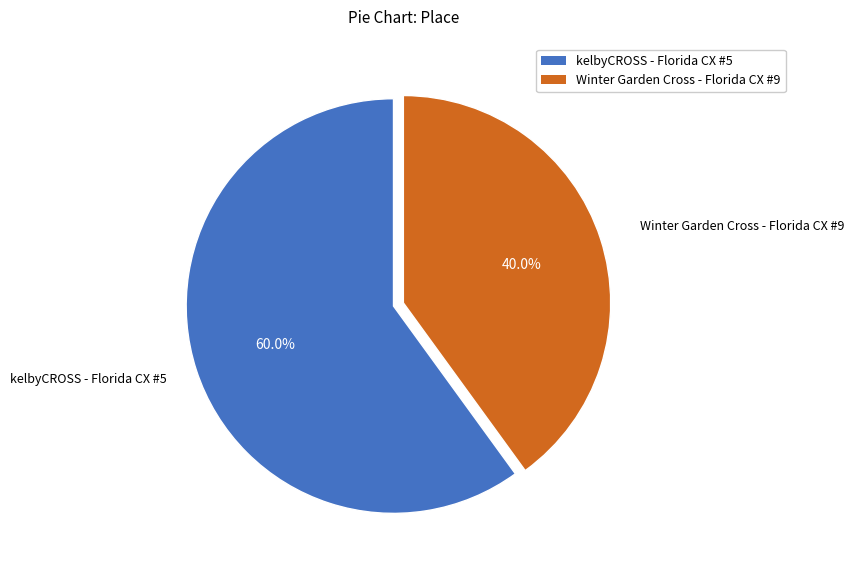

True or false: Winter Garden Cross - Florida CX #9 accounts for 40% of the total.

True